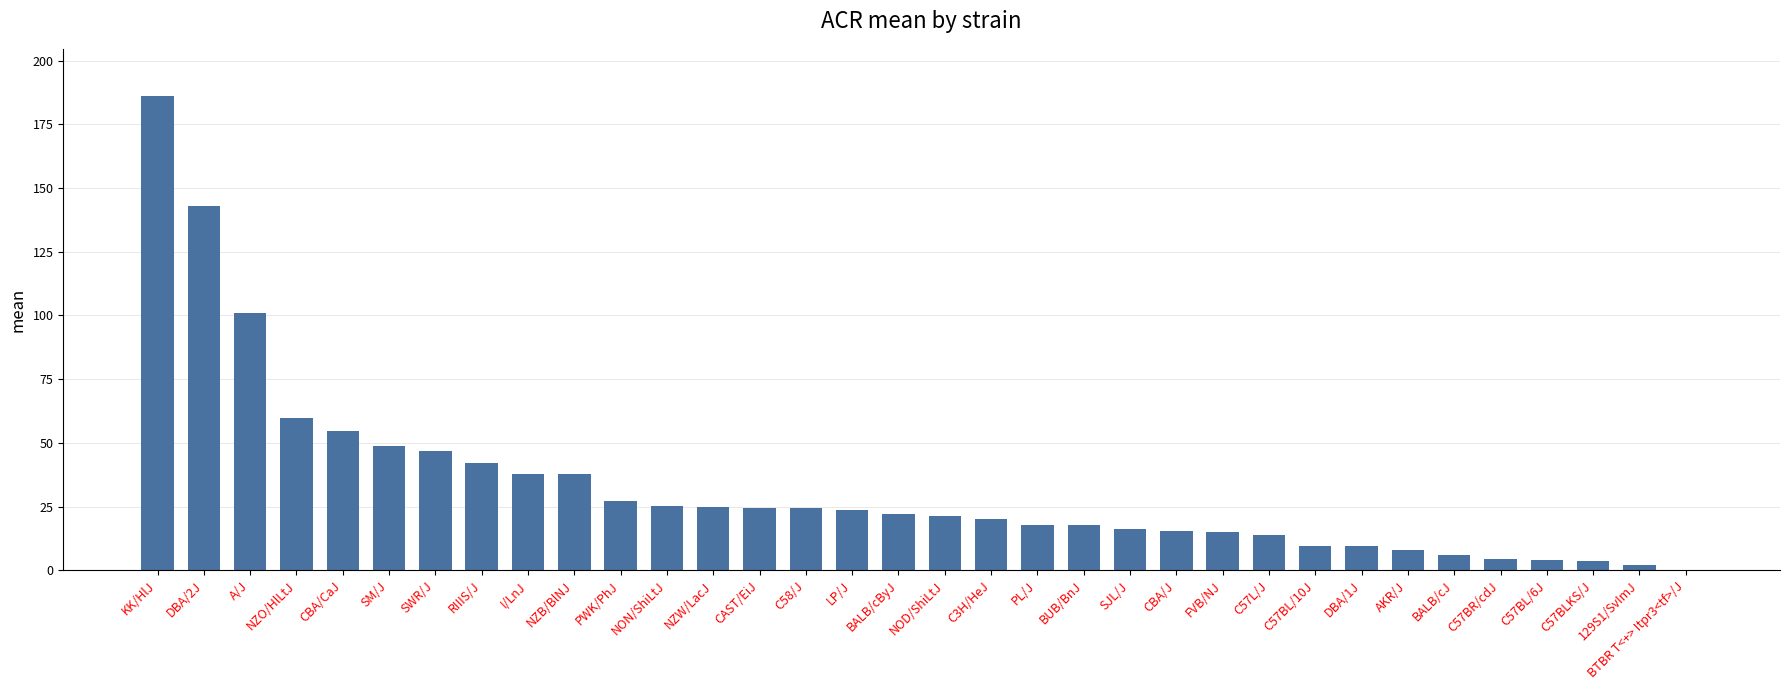

What is the greatest value displayed?

186.0